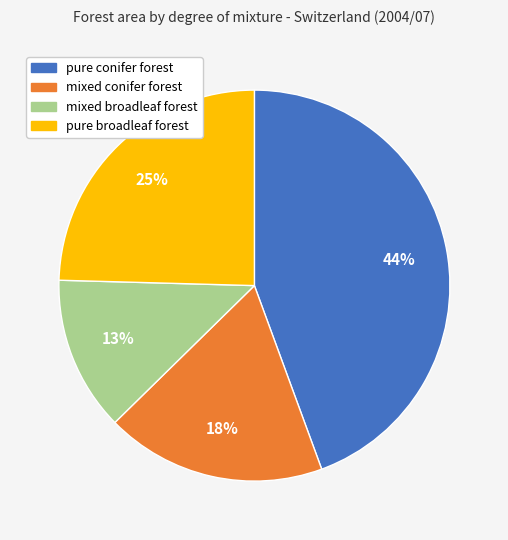

To the nearest percent, what percentage of the pie is mixed broadleaf forest?

13%